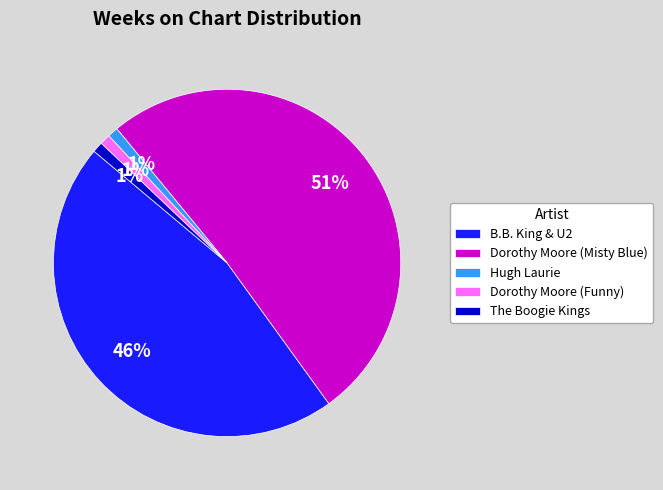

To the nearest percent, what percentage of the pie is B.B. King & U2?

46%